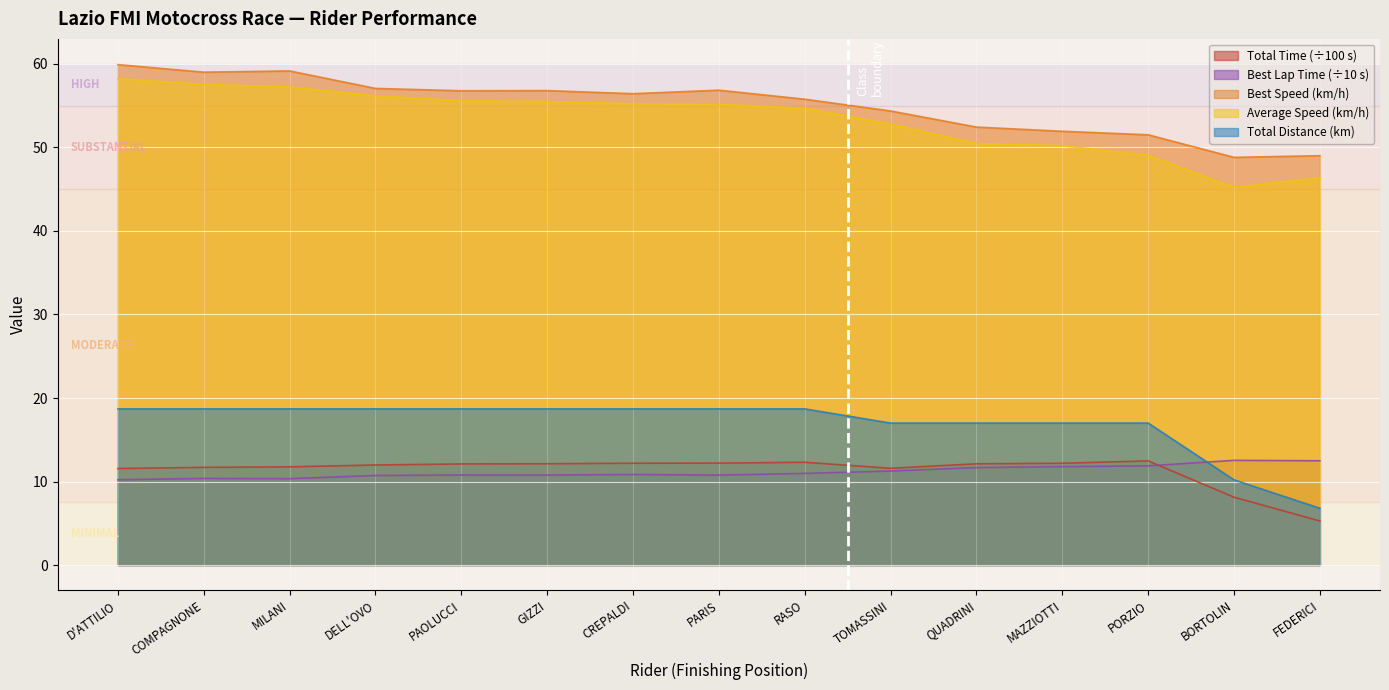

At which category does the chart reach its peak across all series?

D'ATTILIO